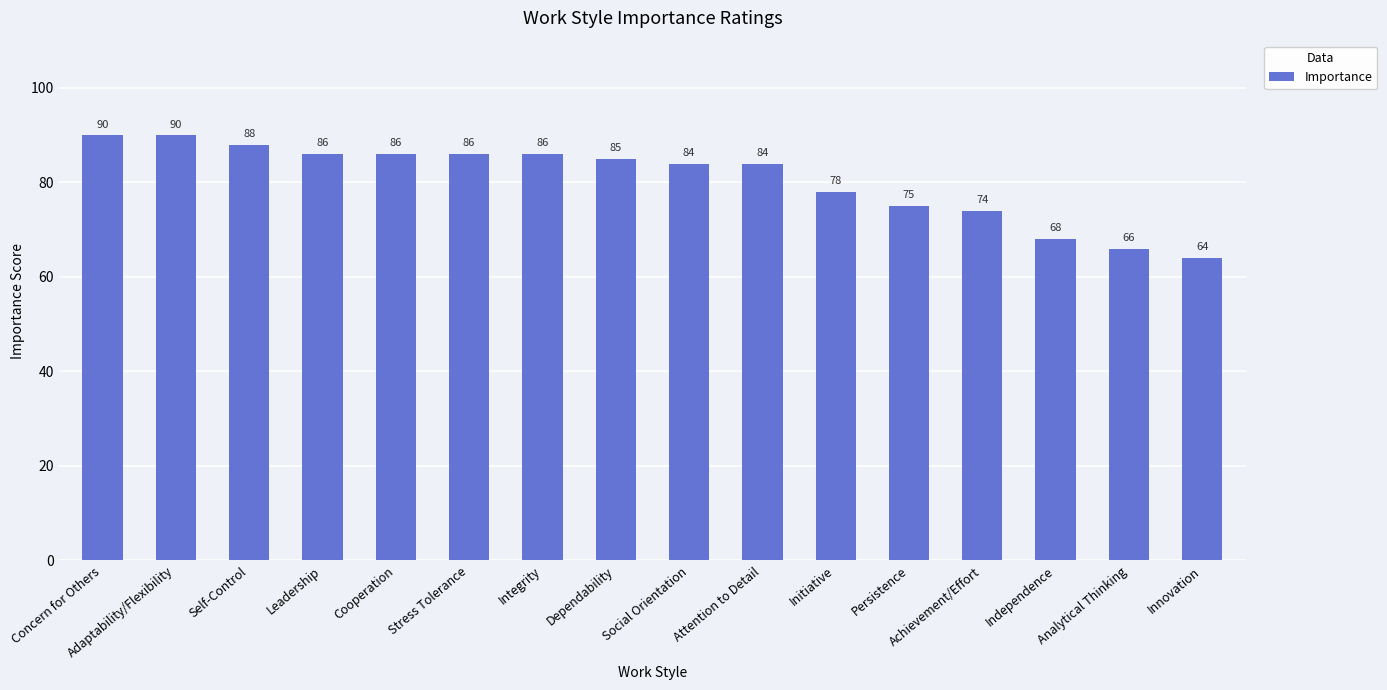

Reading right to left, list all the values displayed in this chart.

Innovation=64	Analytical Thinking=66	Independence=68	Achievement/Effort=74	Persistence=75	Initiative=78	Attention to Detail=84	Social Orientation=84	Dependability=85	Integrity=86	Stress Tolerance=86	Cooperation=86	Leadership=86	Self-Control=88	Adaptability/Flexibility=90	Concern for Others=90